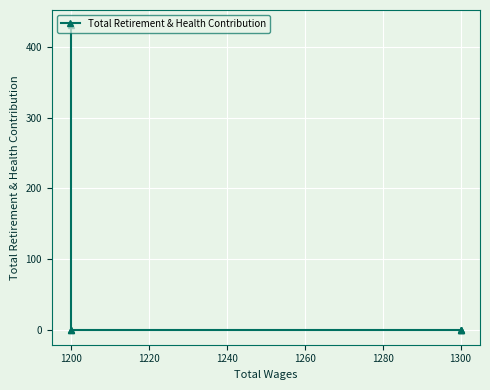

Reading left to right, list all the values displayed in this chart.

0	0	0	0	0	431